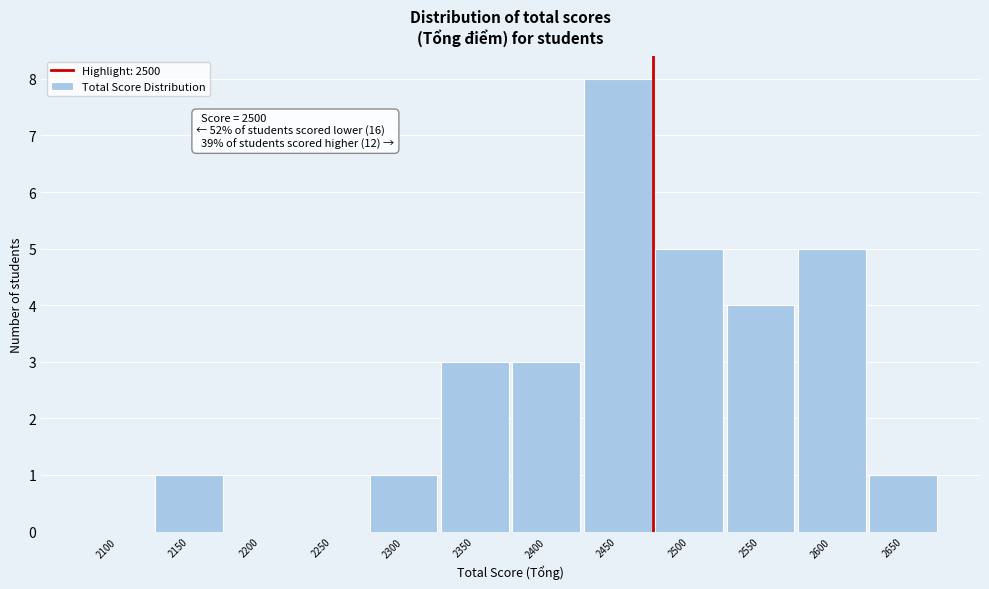

Reading right to left, what are all the values shown in this chart?

2650=1	2600=5	2550=4	2500=5	2450=8	2400=3	2350=3	2300=1	2250=0	2200=0	2150=1	2100=0